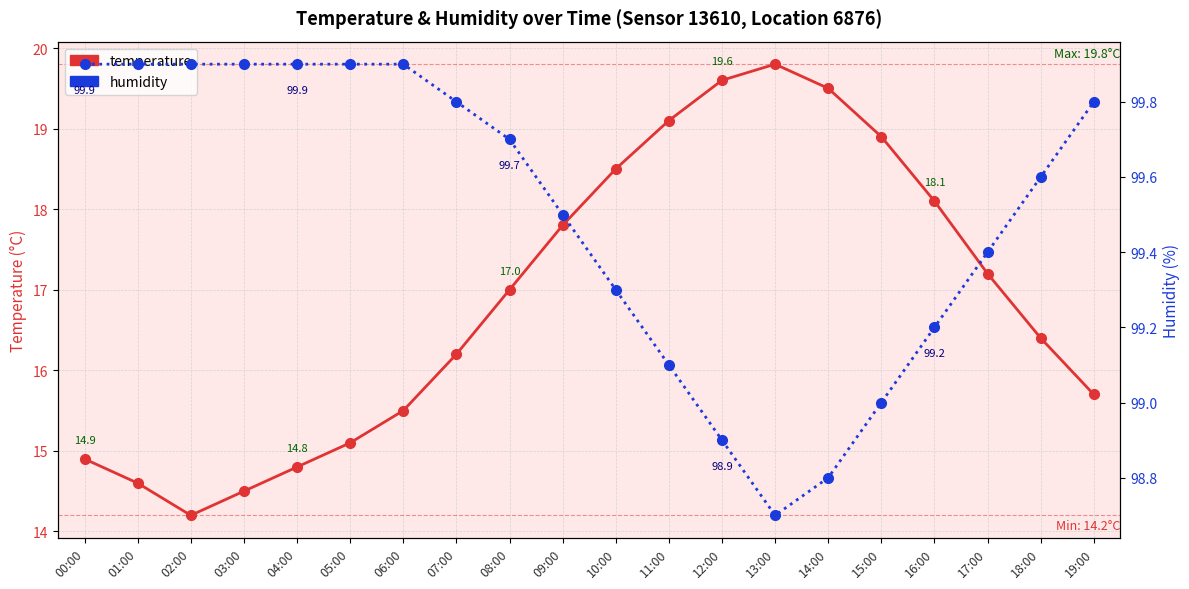

Is this an area chart (filled region under the line)?

No